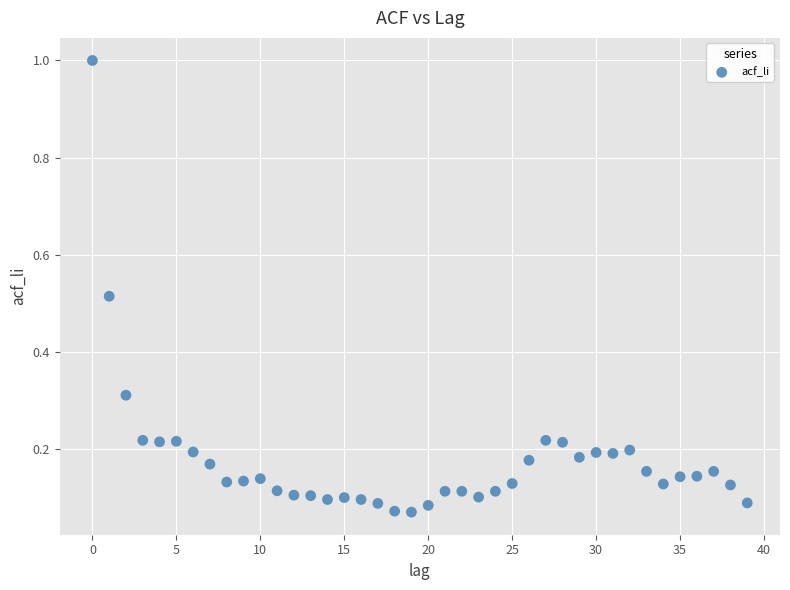

What is the range of Y values (max minus min)?

0.9